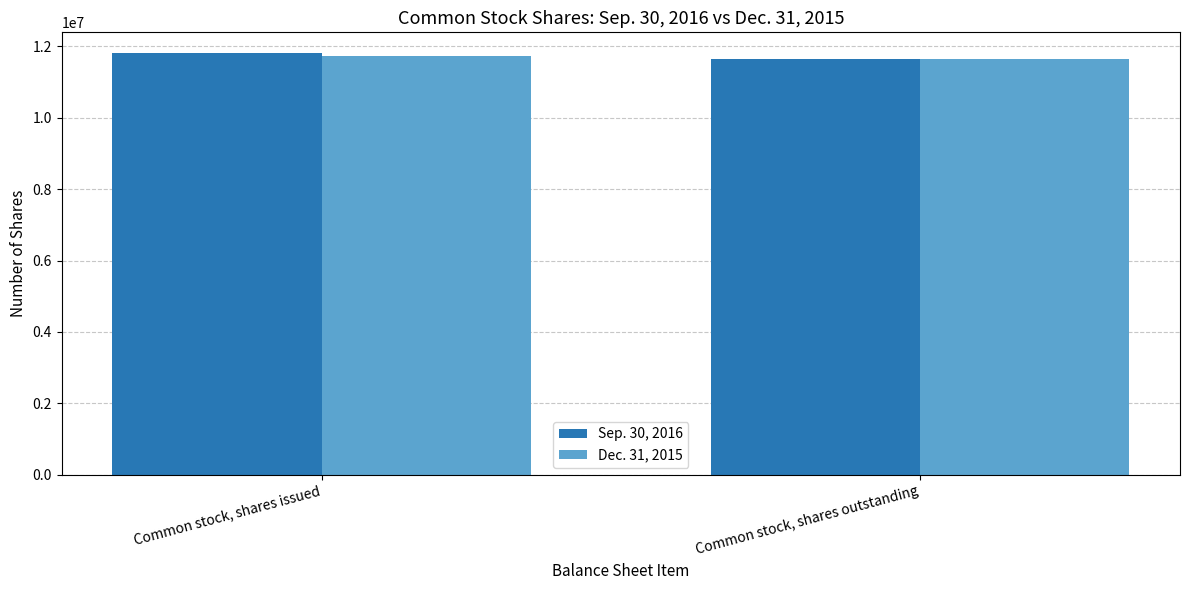

What is the label of the 2nd bar from the right?

Common stock, shares issued